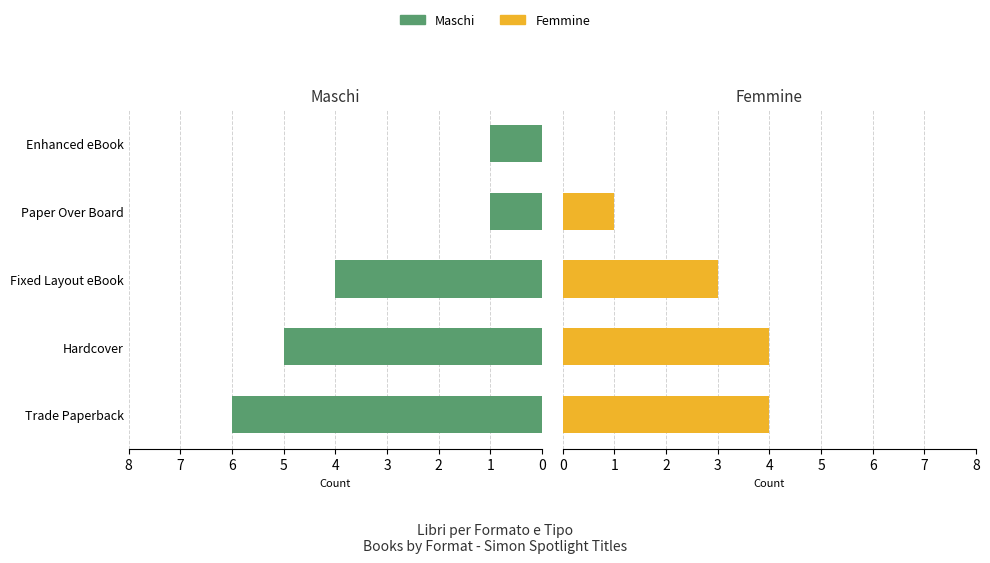

Rank the series at Paper Over Board from lowest to highest value.

Maschi, Femmine